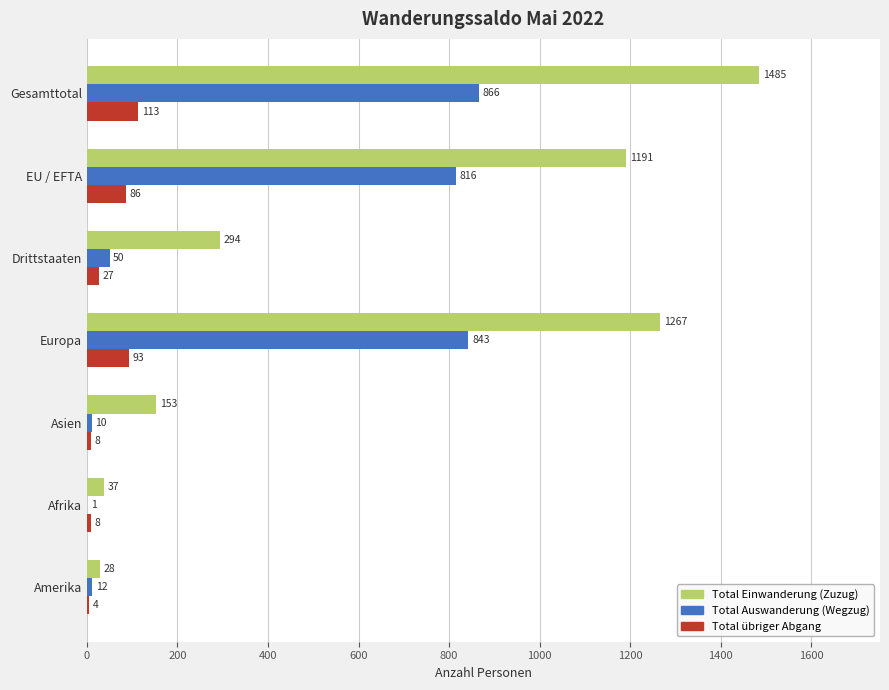

Between Gesamttotal and EU / EFTA, which series saw the biggest shift?

Total Einwanderung (Zuzug)